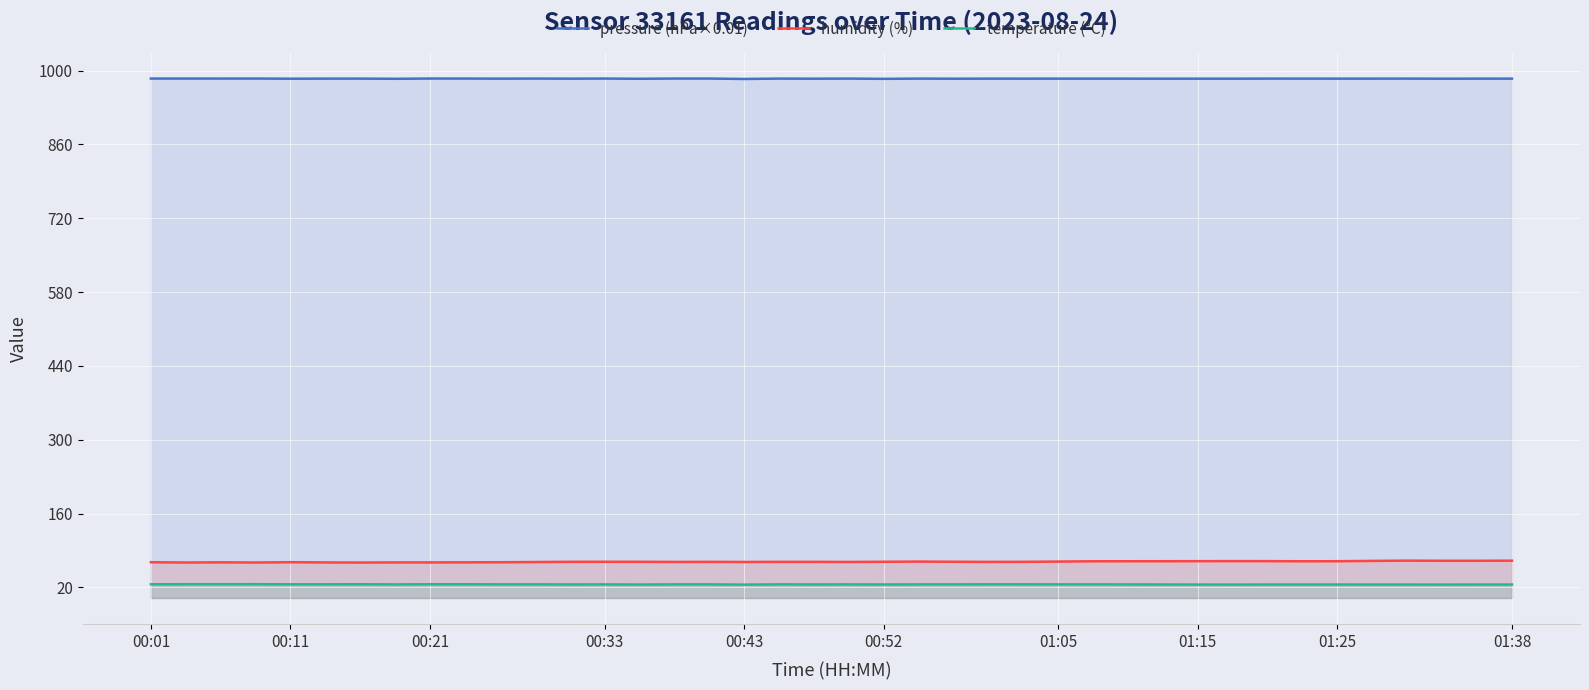

True or false: humidity (%) and temperature (°C) intersect in this chart.

False